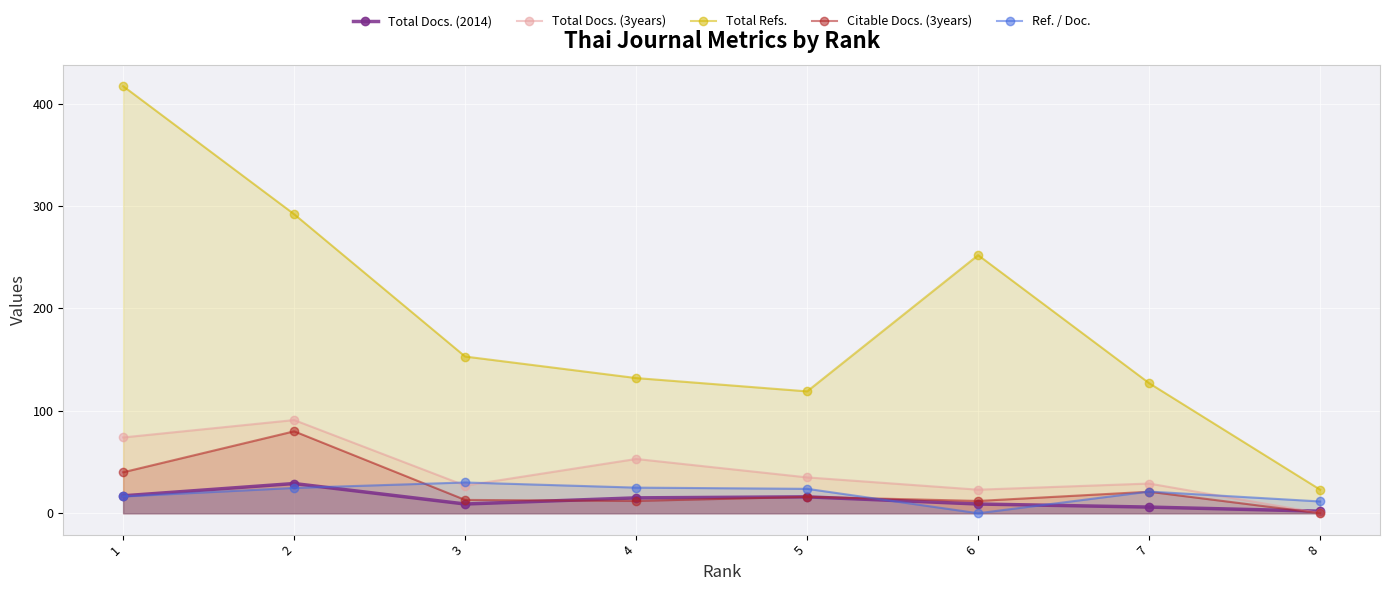

Reading right to left, list all the values displayed in this chart.

Total Docs. (2014): 2.0	6.0	9.0	16.0	15.0	9.0	29.0	17.0
Total Docs. (3years): 0.0	29.0	23.0	35.0	53.0	27.0	91.0	74.0
Total Refs.: 23.0	127.0	252.0	119.0	132.0	153.0	292.0	417.0
Citable Docs. (3years): 0.0	21.0	12.0	16.0	12.0	13.0	80.0	40.0
Ref. / Doc.: 11.5	21.2	0.0	23.8	25.0	30.0	24.7	16.4